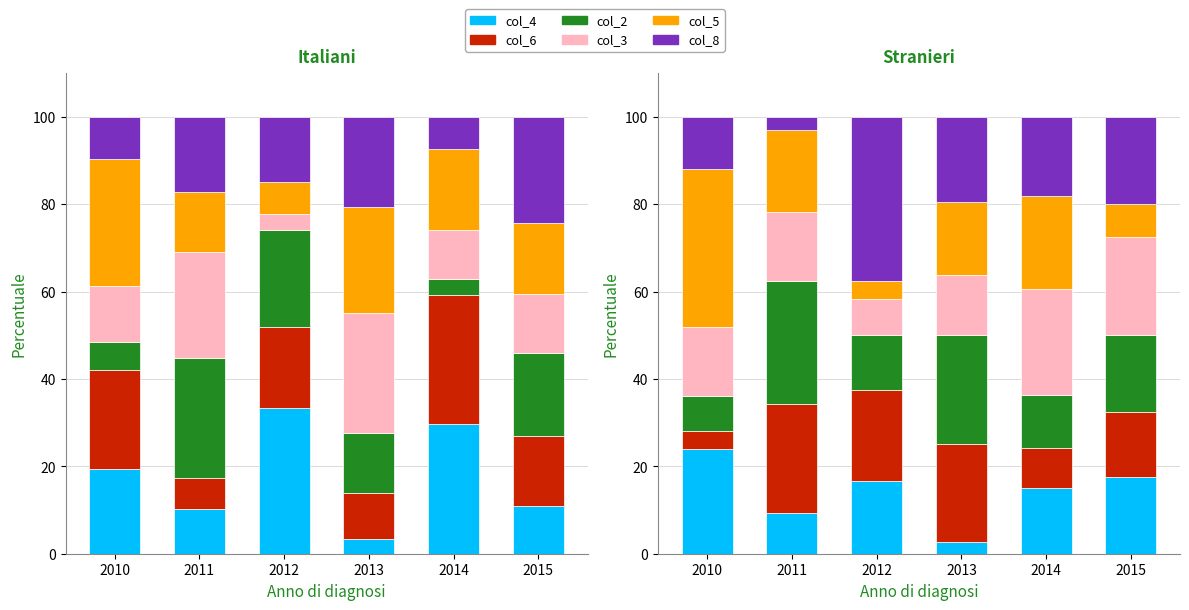

Which has a higher value, 2011 or 2010?

2010